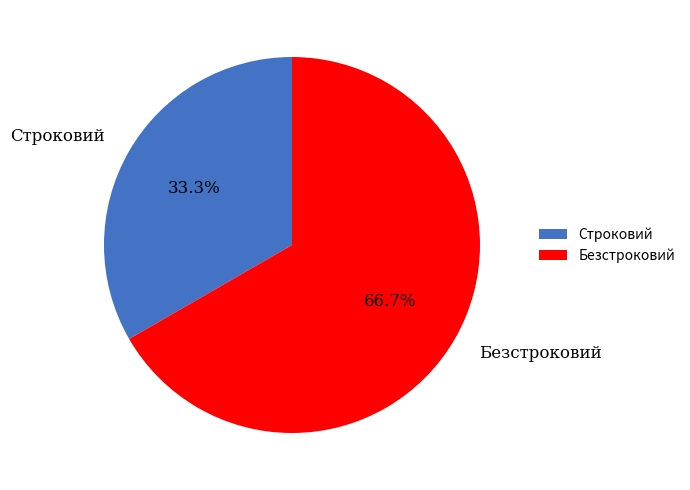

Rank the categories by value from lowest to highest.

Строковий, Безстроковий